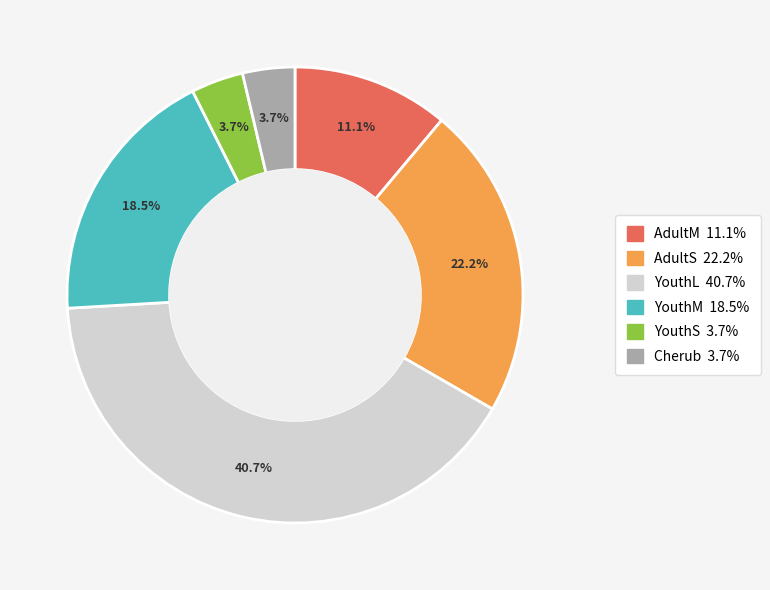

Is it true that AdultM is 11% of the pie?

True